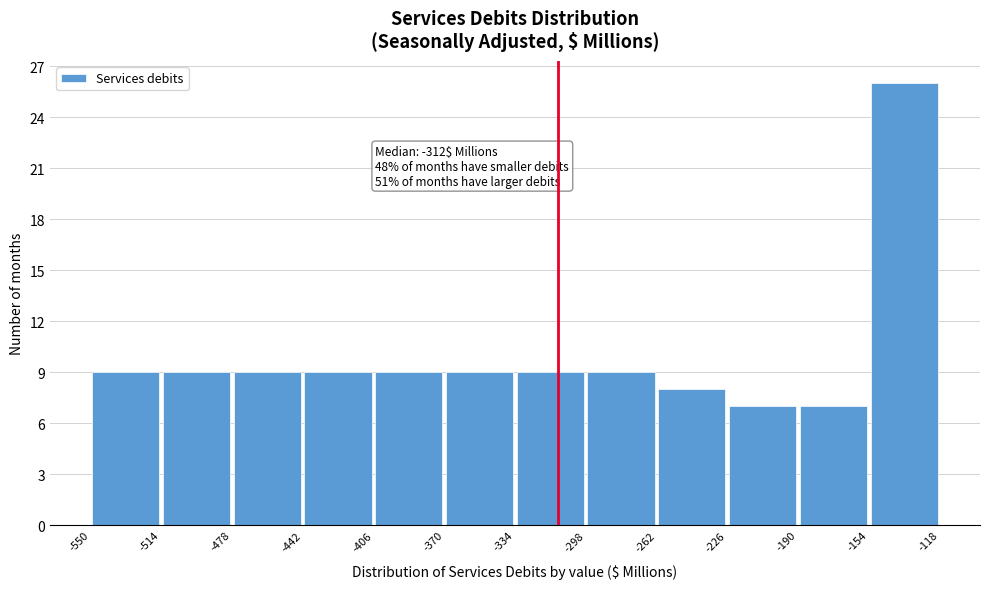

Over which range of the x-axis is the bar tallest?

-154 to -118